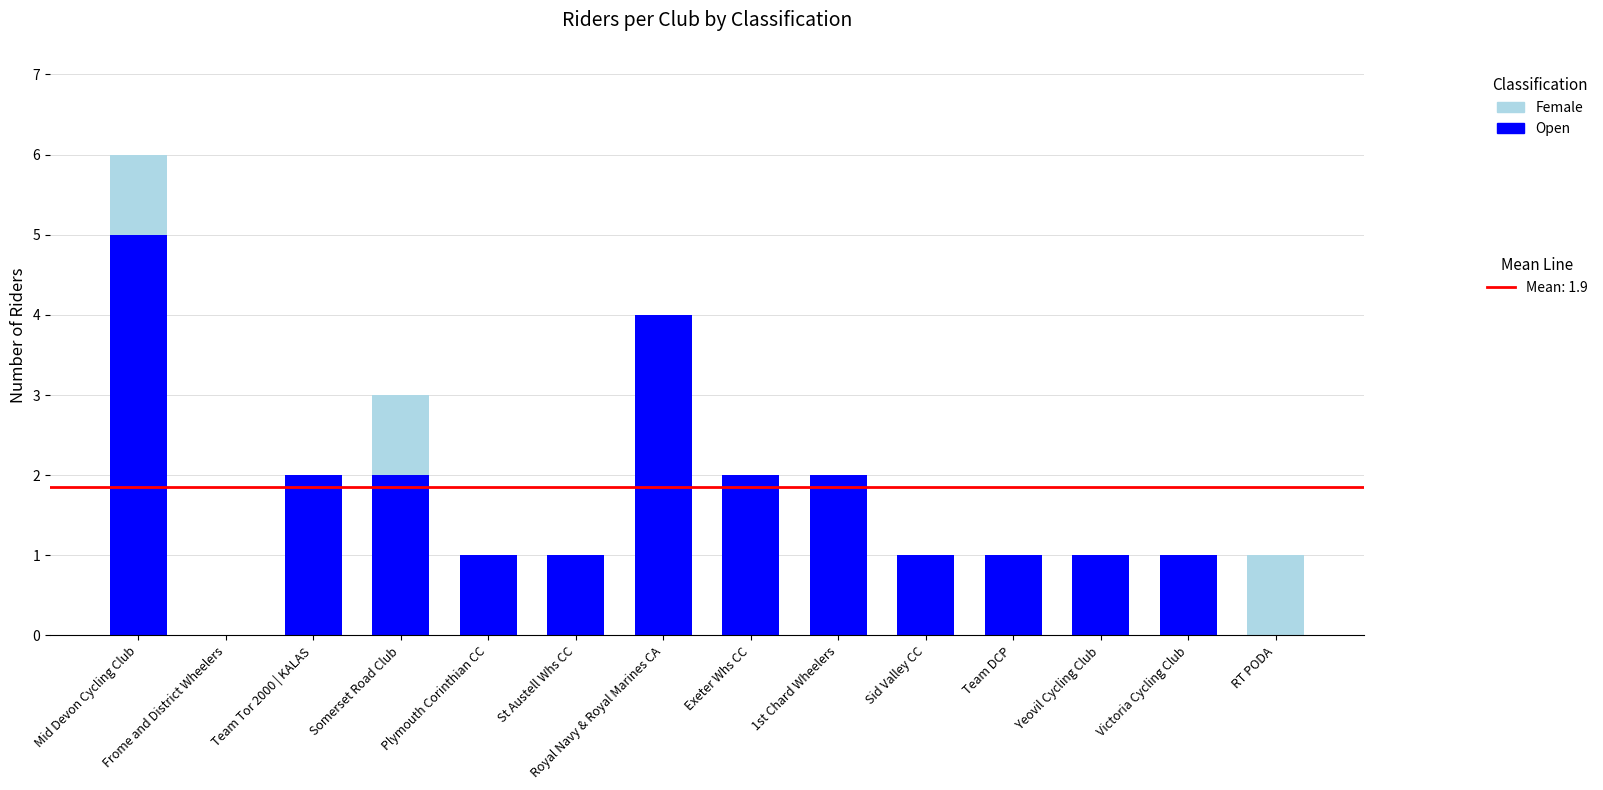

At which category is the sum across all series the highest?

Mid Devon Cycling Club